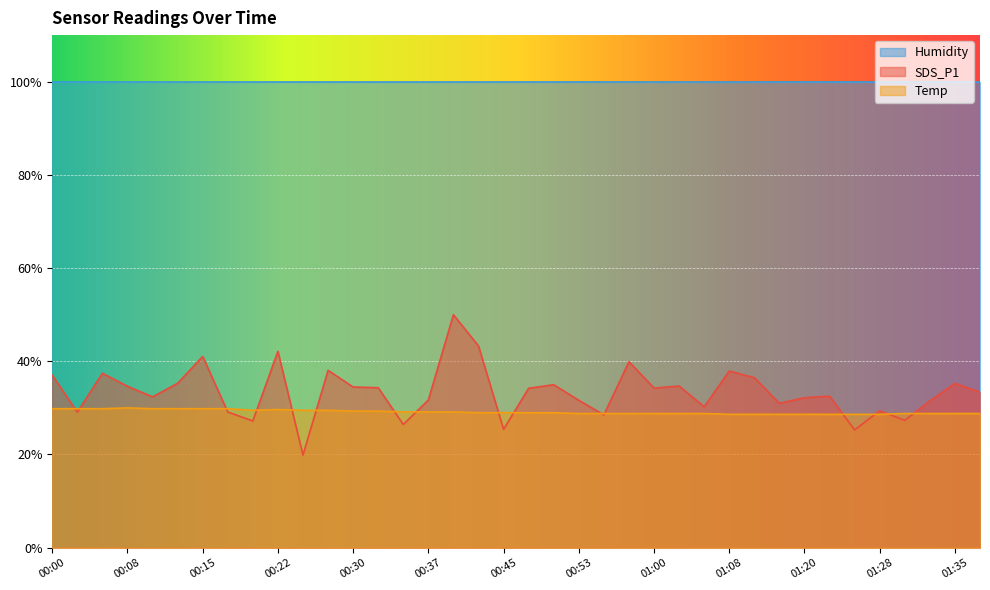

Is it true that Temp equals 40.7 at 01:08?

False